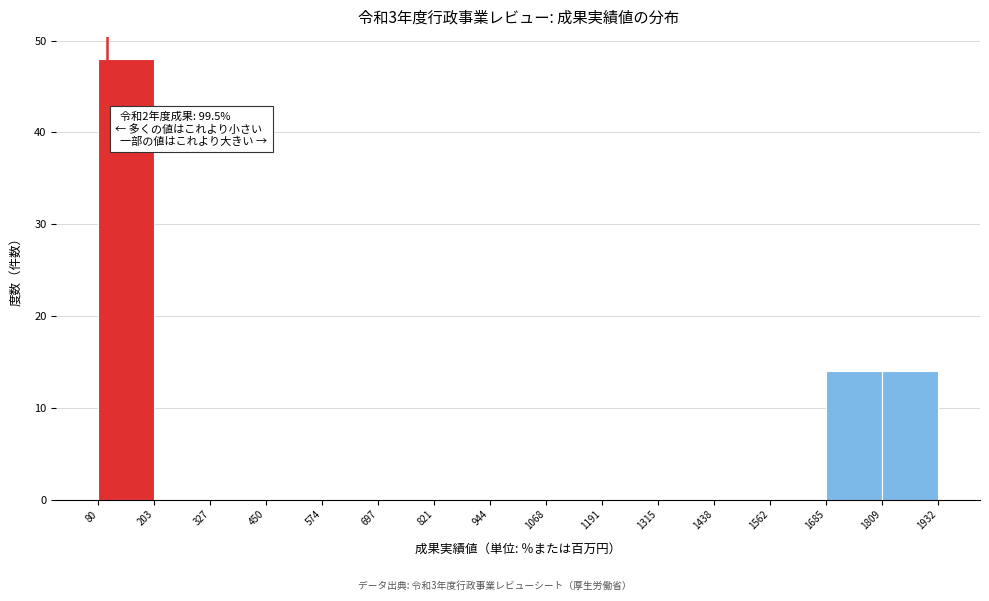

Which range on the x-axis has the tallest bar?

80 to 203